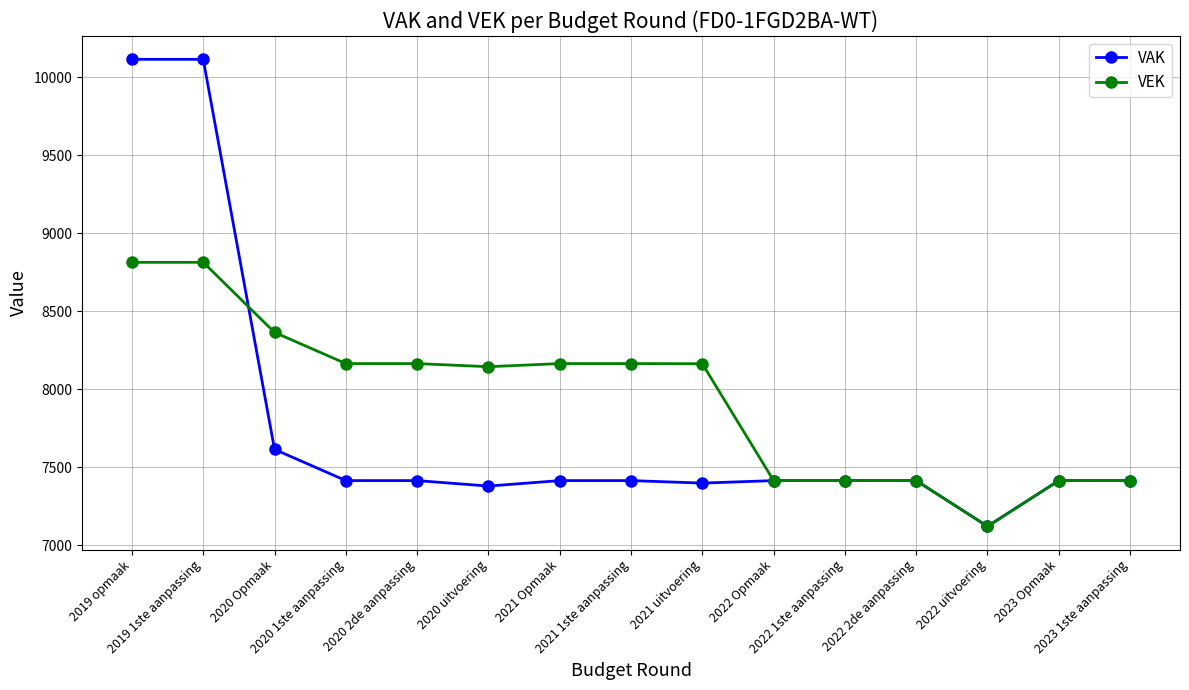

What is the highest value of the VEK series?

8814